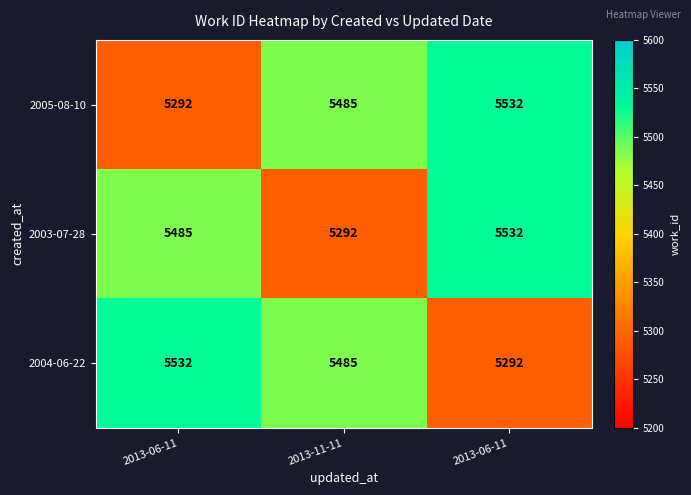

Reading left to right, extract all data points from this chart.

2005-08-10: 2013-06-11=5292	2013-11-11=5485	2013-06-11=5532
2003-07-28: 2013-06-11=5485	2013-11-11=5292	2013-06-11=5532
2004-06-22: 2013-06-11=5532	2013-11-11=5485	2013-06-11=5292